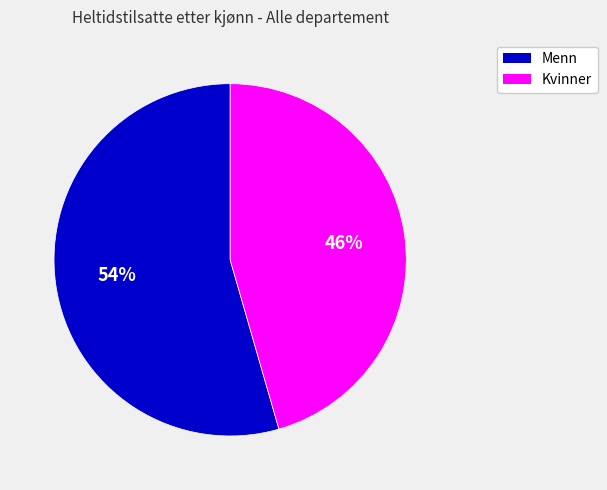

Is the sum of Menn and Kvinner greater than half?

Yes